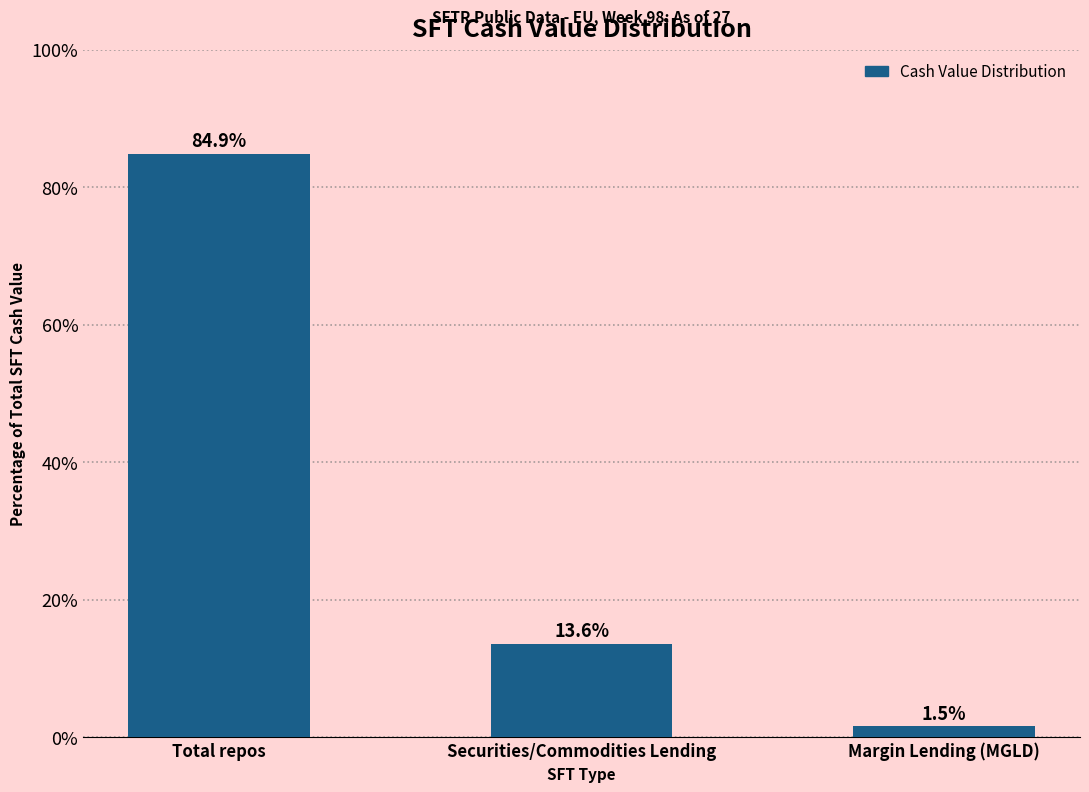

Reading left to right, extract all data points from this chart.

Total repos=84.9	Securities/Commodities Lending=13.6	Margin Lending (MGLD)=1.5